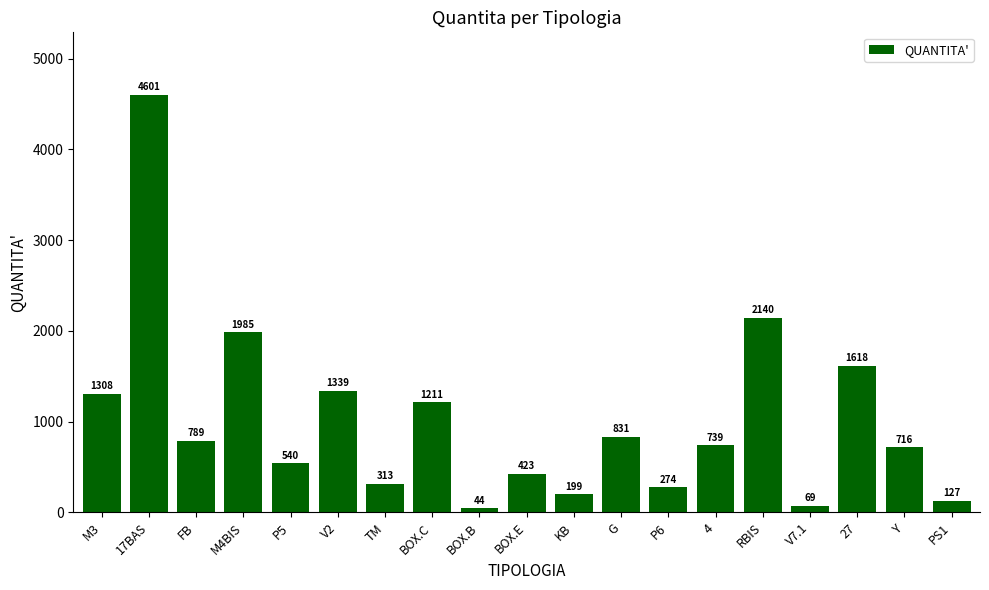

What is the label of the 8th bar from the right?

G